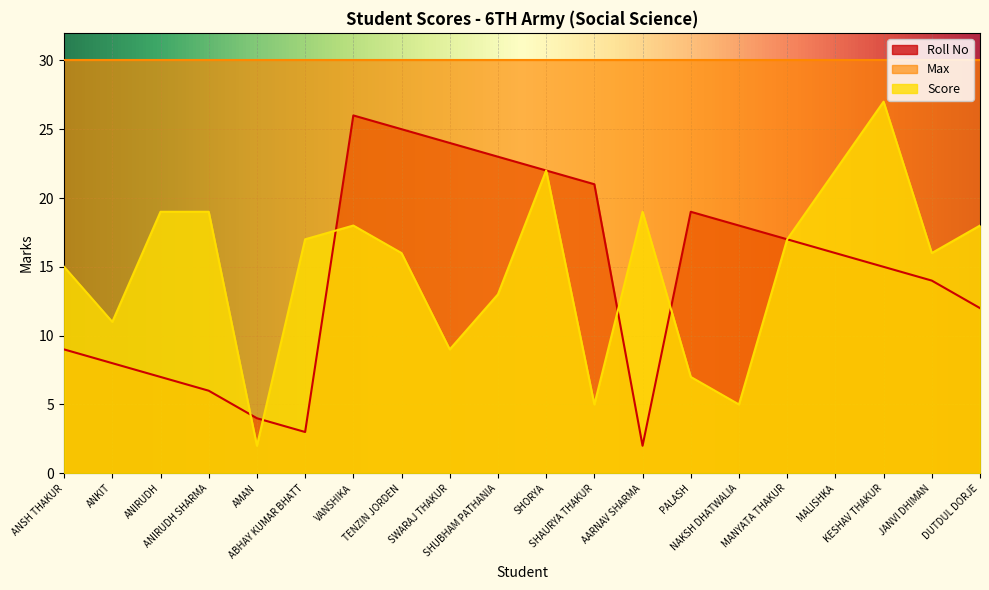

Between SHUBHAM PATHANIA and VANSHIKA, which is larger?

VANSHIKA